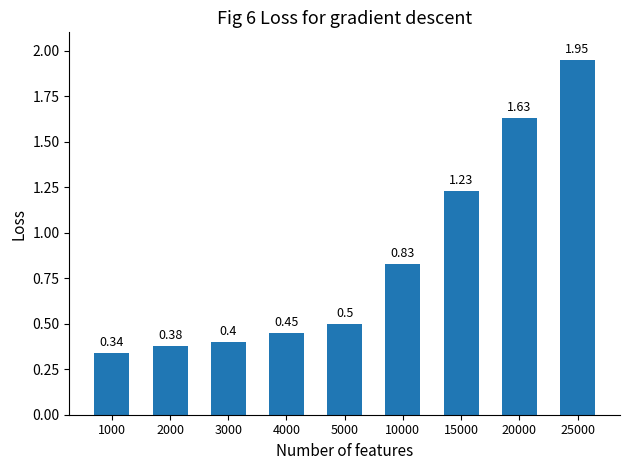

True or false: the data shows 0.3 at 5000.

False